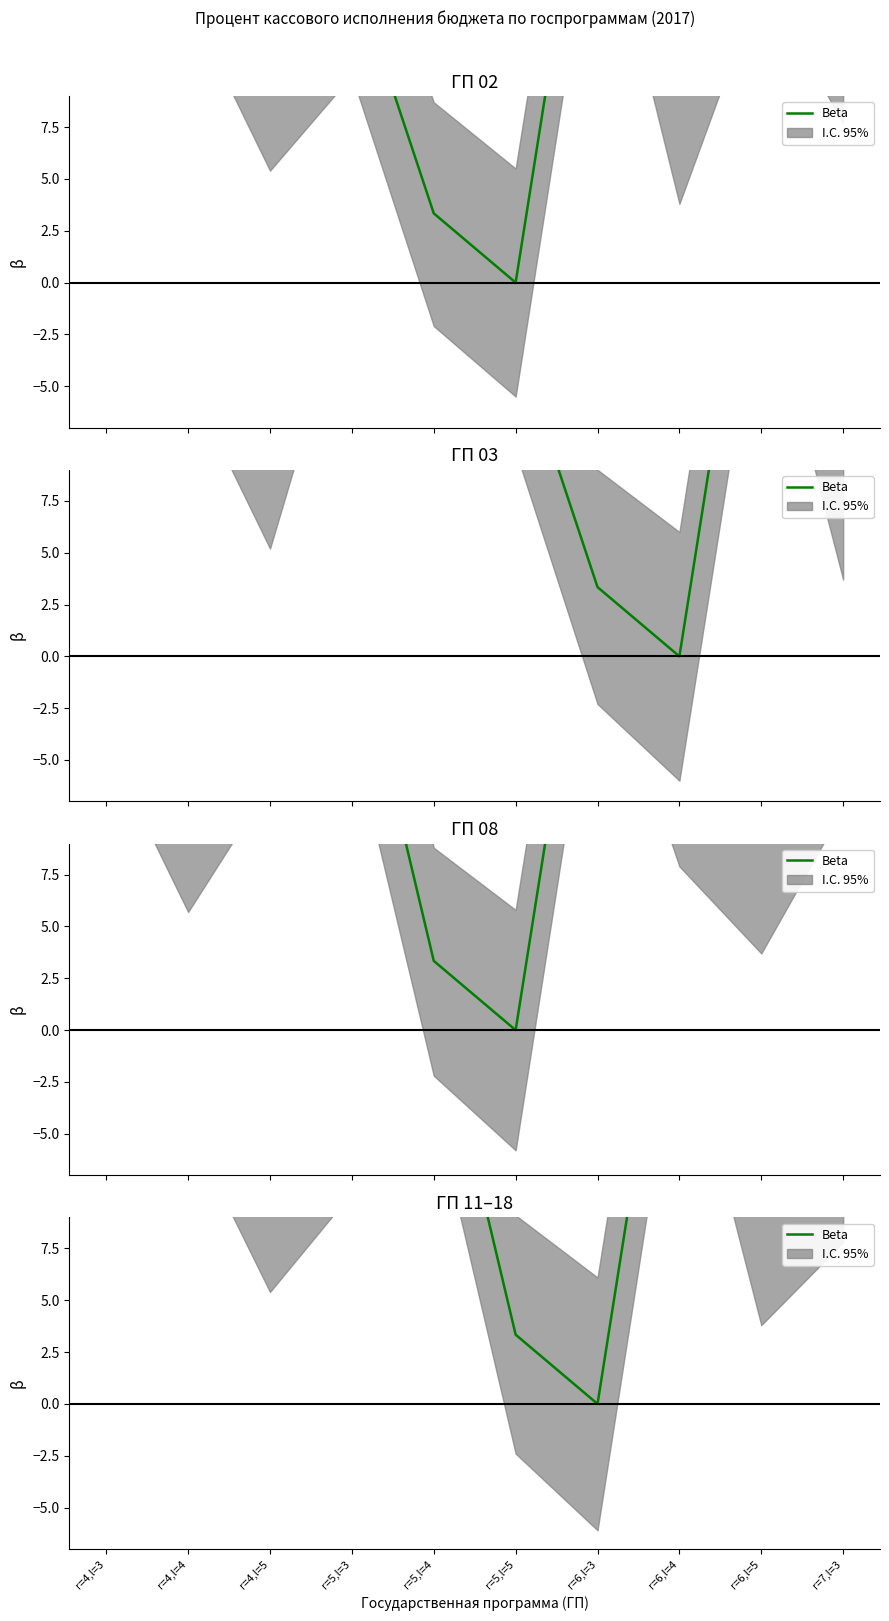

Where is the data nearest to the value 12?

r=7,l=3